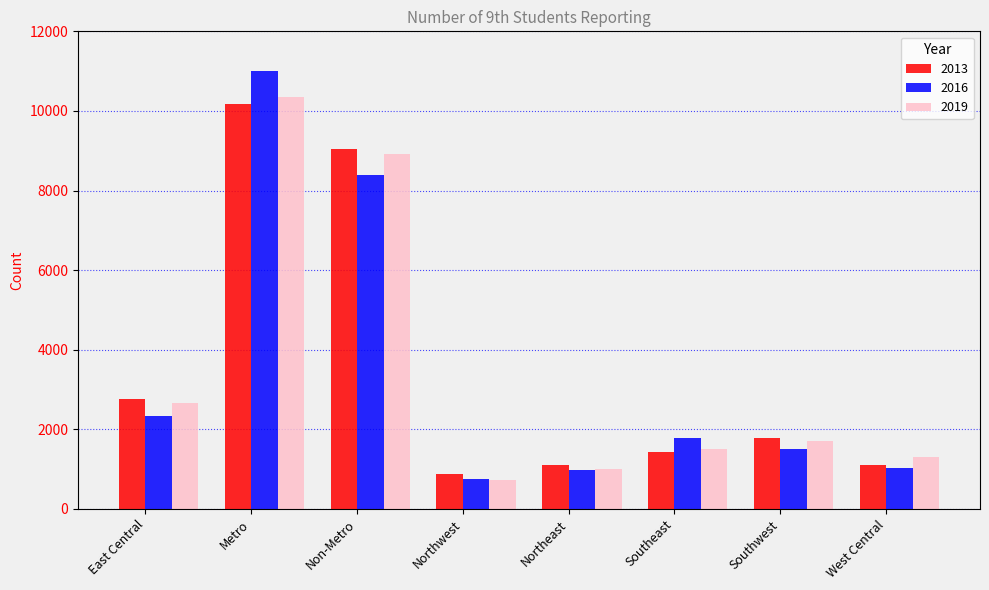

The value of 2019 at Southeast is 574. True or false?

False